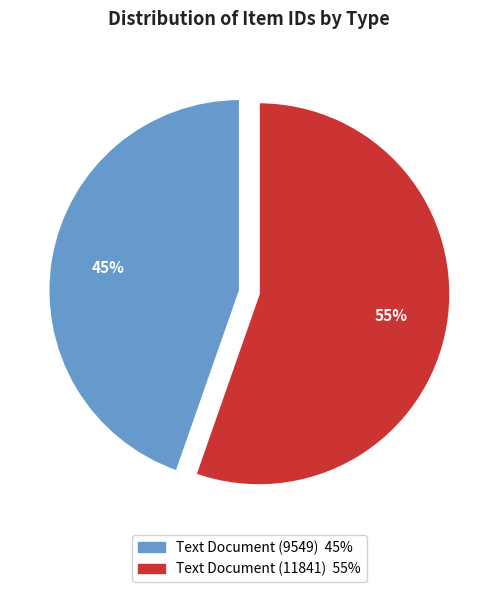

To the nearest percent, what portion does Text Document (9549) represent?

45%